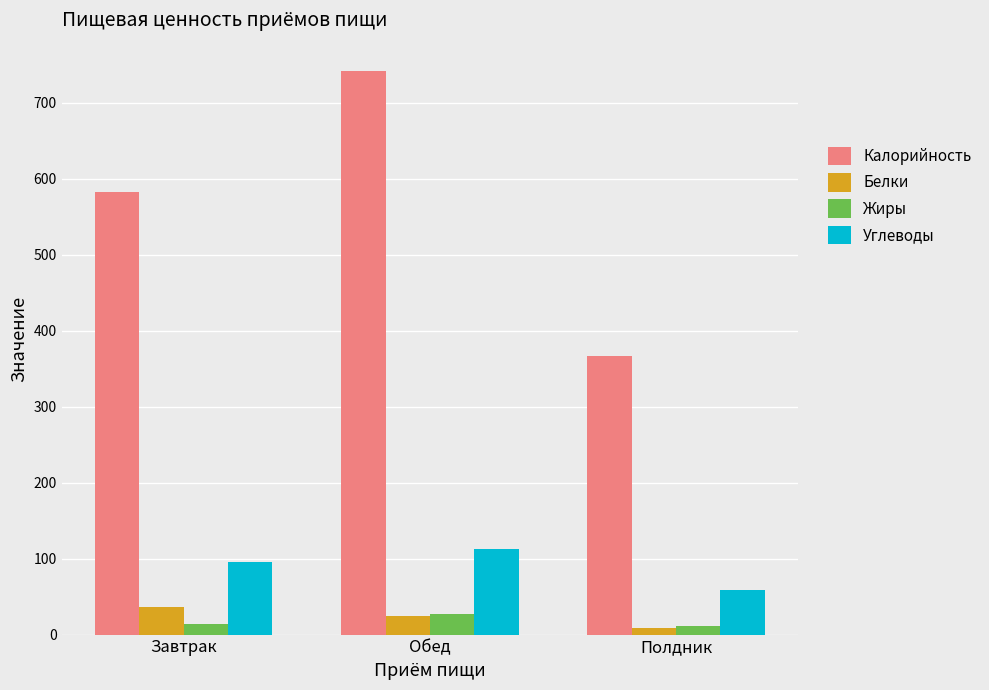

Between Завтрак and Полдник, which series saw the biggest shift?

Калорийность